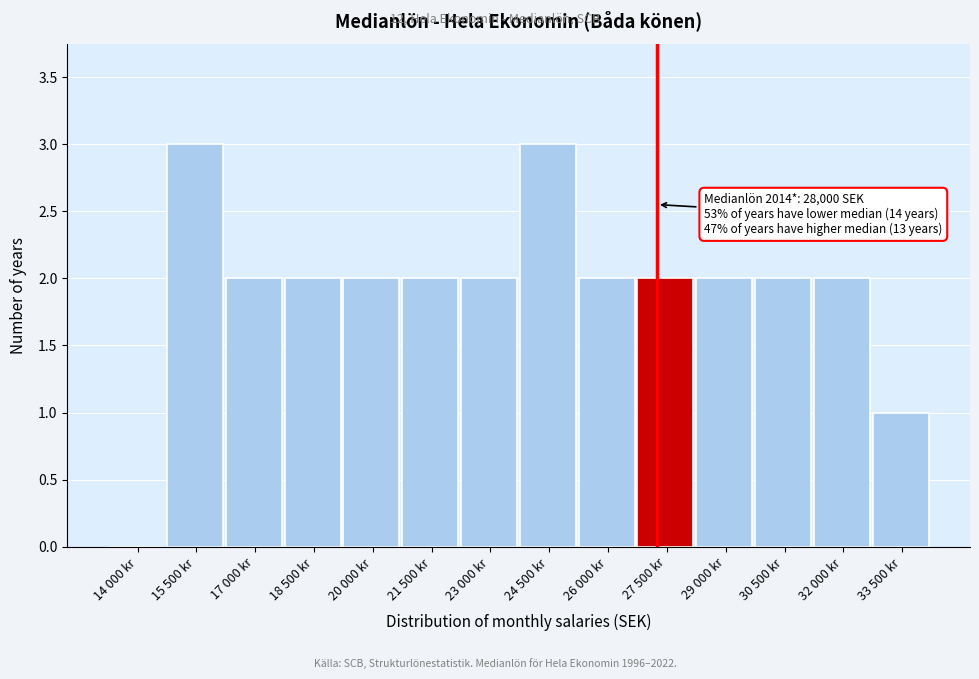

Reading left to right, list all the values displayed in this chart.

14 000 kr=0	15 500 kr=3	17 000 kr=2	18 500 kr=2	20 000 kr=2	21 500 kr=2	23 000 kr=2	24 500 kr=3	26 000 kr=2	27 500 kr=2	29 000 kr=2	30 500 kr=2	32 000 kr=2	33 500 kr=1